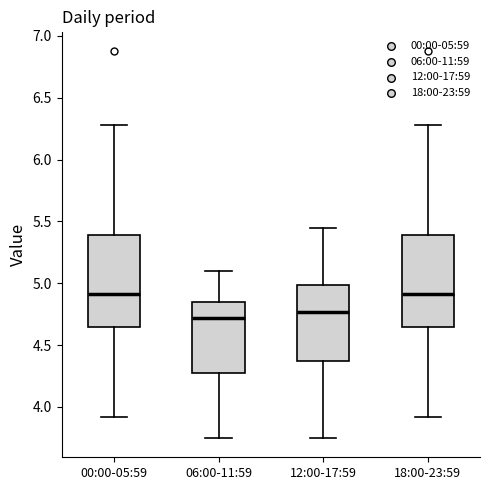

Reading left to right, read every box against the y-axis: the position of its median line, the range the box covers, and the ends of its whiskers. The values are not printed on the chart, so give them approximately, as read against the axis.

00:00-05:59: median 4.90, box 4.65 to 5.40, whiskers 3.90 to 6.30
06:00-11:59: median 4.70, box 4.25 to 4.85, whiskers 3.75 to 5.10
12:00-17:59: median 4.75, box 4.35 to 5.00, whiskers 3.75 to 5.45
18:00-23:59: median 4.90, box 4.65 to 5.40, whiskers 3.90 to 6.30